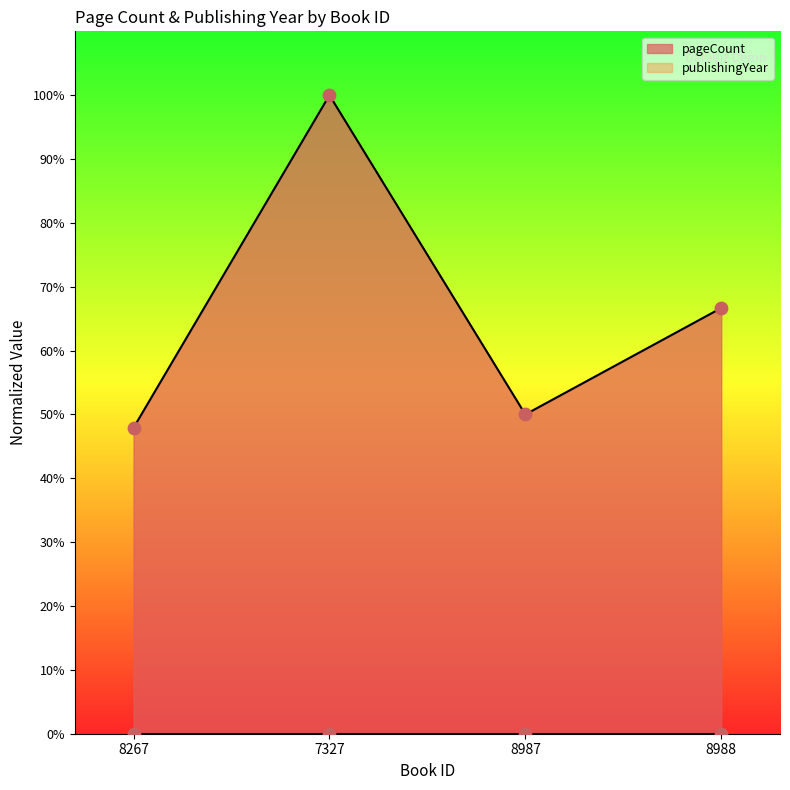

What is the change in value from 7327 to 8988?

-0.3